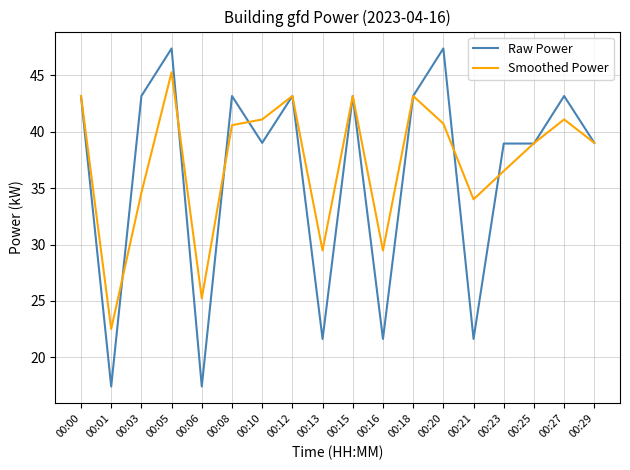

Is it true that Raw Power equals 21.6 at 00:13?

True